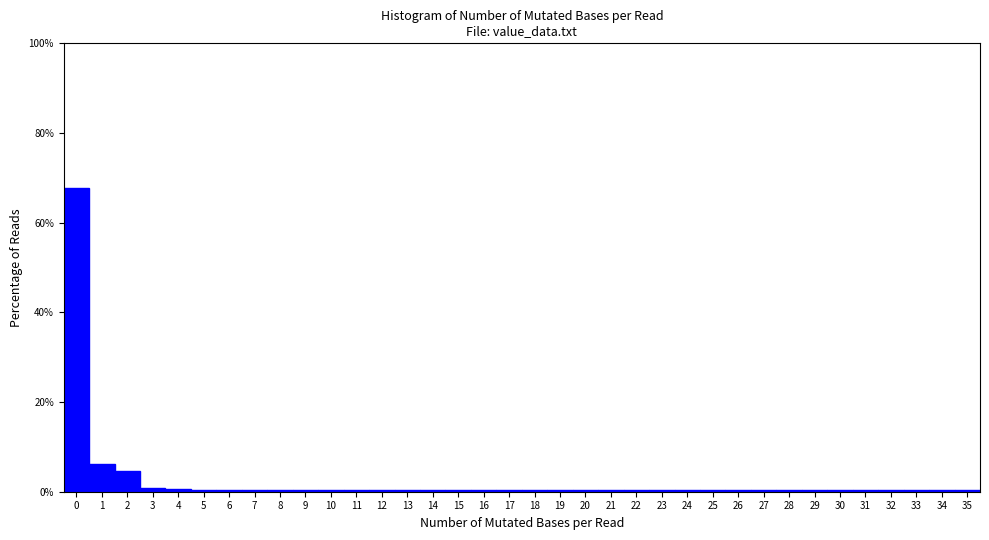

Reading left to right, transcribe this chart: for each bar, give the range it covers on the x-axis and its height. The values are not printed on the chart, so give them approximately, as read against the axis.

-0.5 to 0.5: 68
0.5 to 1.5: 6
1.5 to 2.5: 4
2.5 to 3.5: under 2
3.5 to 4.5: under 2
4.5 to 5.5: under 2
5.5 to 6.5: under 2
6.5 to 7.5: under 2
7.5 to 8.5: under 2
8.5 to 9.5: under 2
9.5 to 10.5: under 2
10.5 to 11.5: under 2
11.5 to 12.5: under 2
12.5 to 13.5: under 2
13.5 to 14.5: under 2
14.5 to 15.5: under 2
15.5 to 16.5: under 2
16.5 to 17.5: under 2
17.5 to 18.5: under 2
18.5 to 19.5: under 2
19.5 to 20.5: under 2
20.5 to 21.5: under 2
21.5 to 22.5: under 2
22.5 to 23.5: under 2
23.5 to 24.5: under 2
24.5 to 25.5: under 2
25.5 to 26.5: under 2
26.5 to 27.5: under 2
27.5 to 28.5: under 2
28.5 to 29.5: under 2
29.5 to 30.5: under 2
30.5 to 31.5: under 2
31.5 to 32.5: under 2
32.5 to 33.5: under 2
33.5 to 34.5: under 2
34.5 to 35.5: under 2